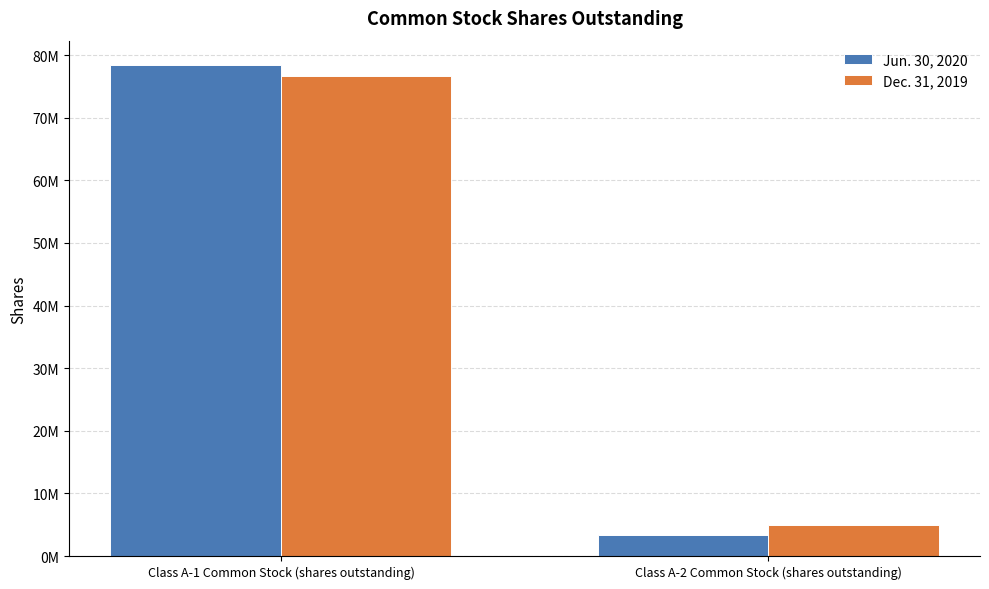

The value of Dec. 31, 2019 at Class A-2 Common Stock (shares outstanding) is 6706308. True or false?

False